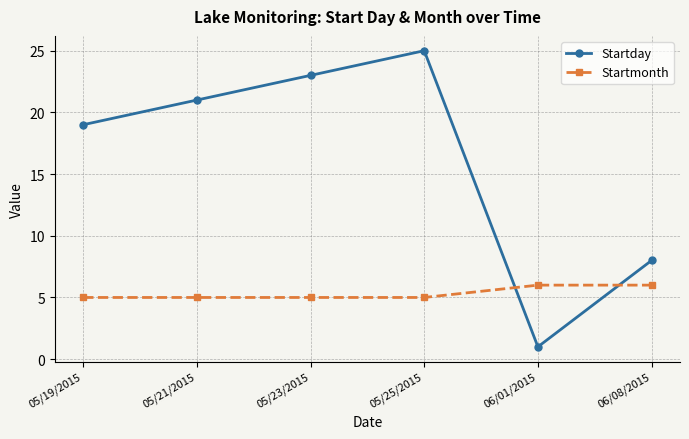

Between which two adjacent categories do Startday and Startmonth first intersect?

05/25/2015 and 06/01/2015